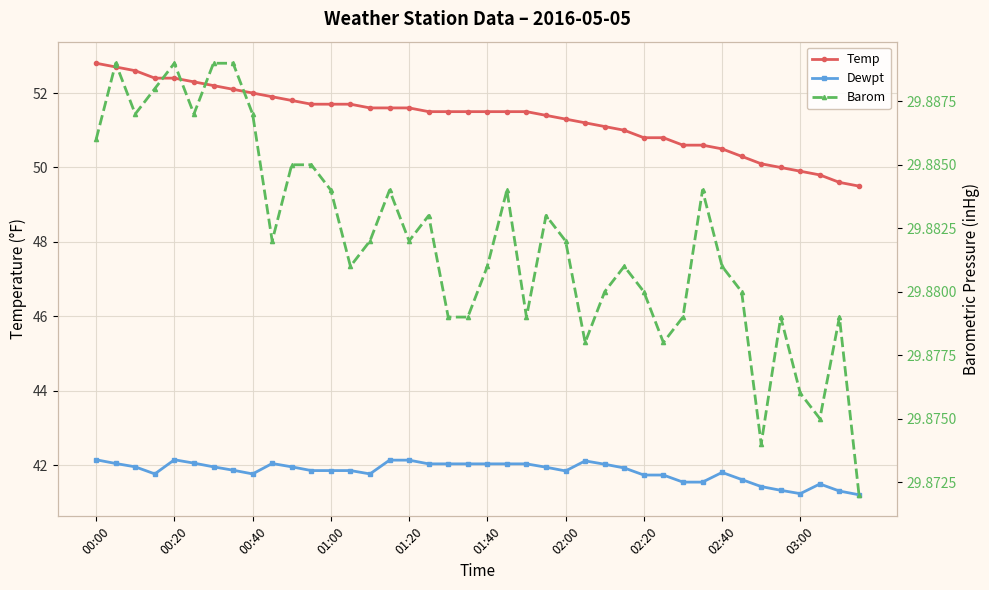

The value of Barom at 01:40 is 29.9. True or false?

True